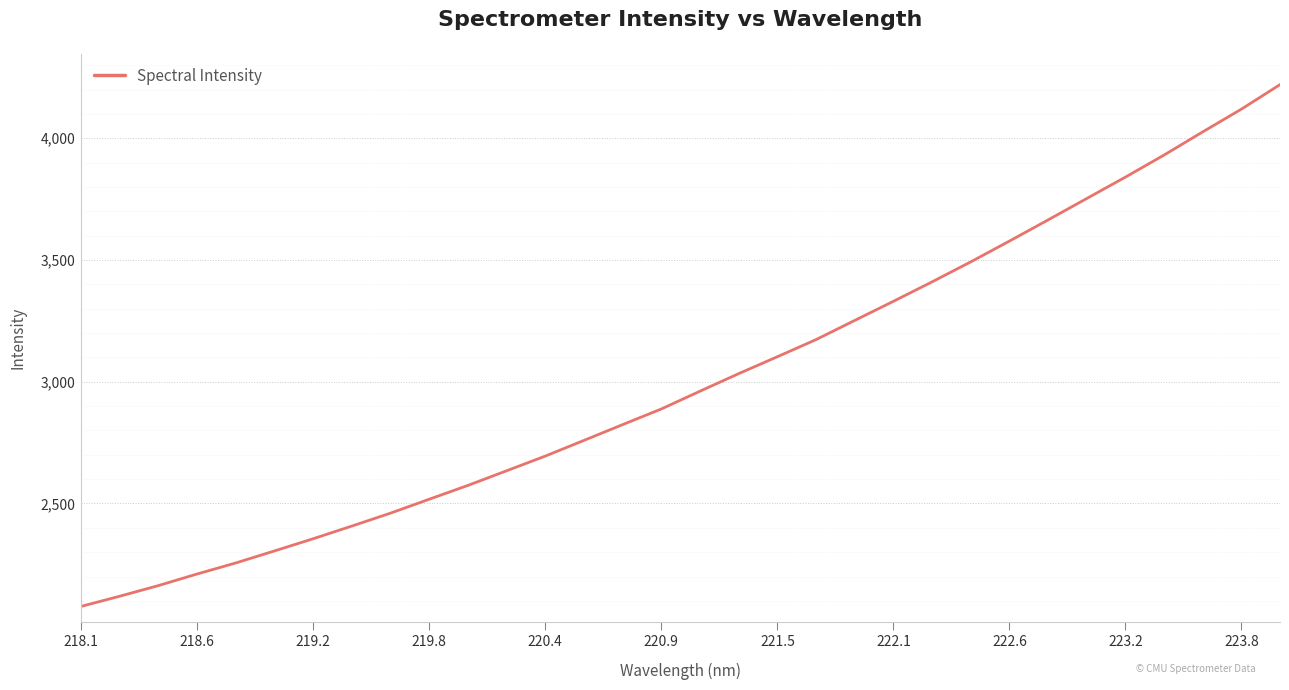

What is the difference between the second highest and second lowest values?

2000.9